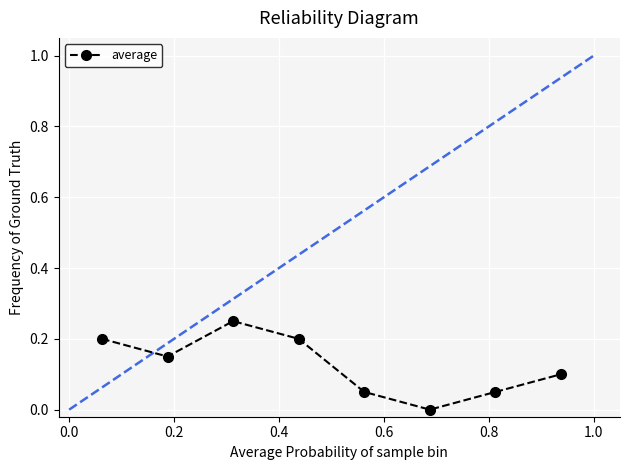

True or false: there are more than 0 points higher than both neighbors.

True